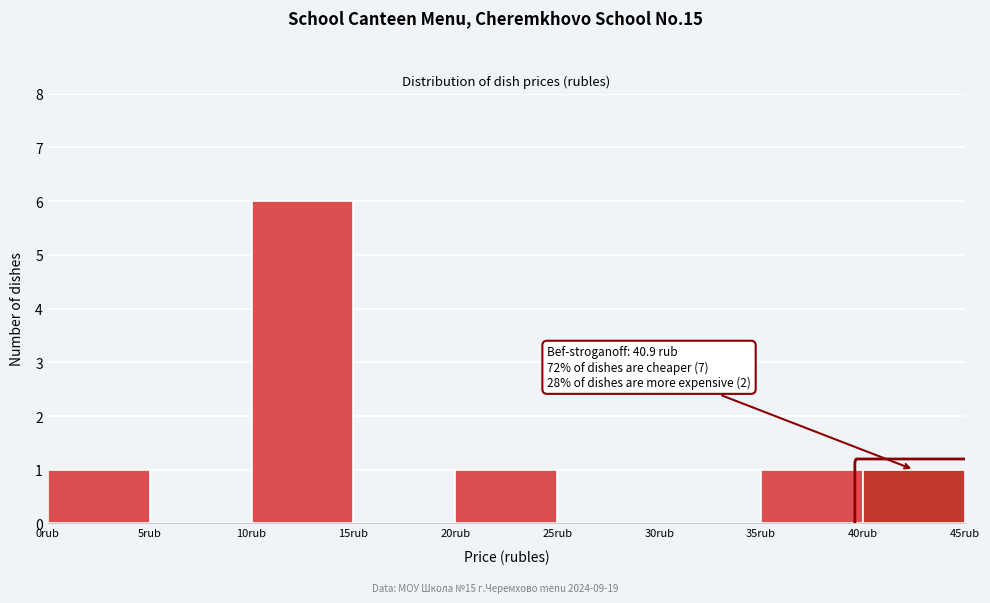

Over which range of the x-axis is the bar tallest?

10 to 15